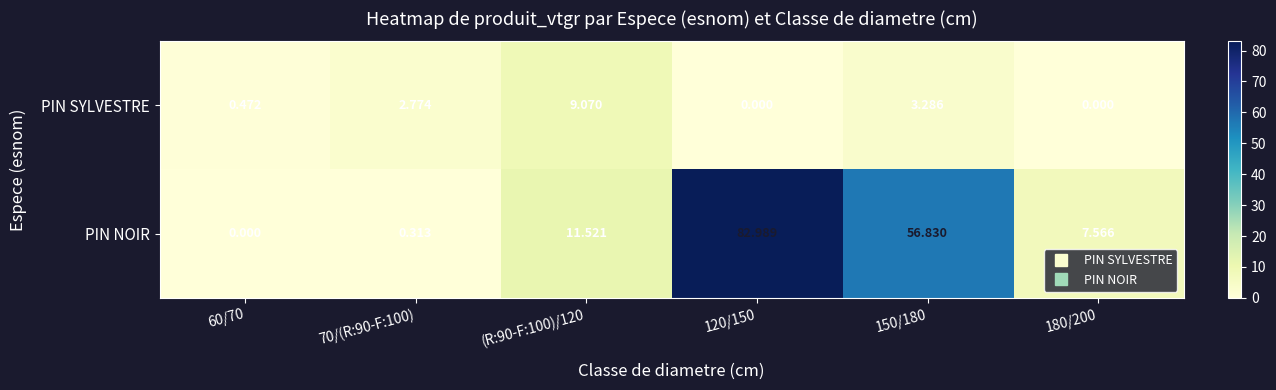

What is the maximum value shown in the chart?

83.0